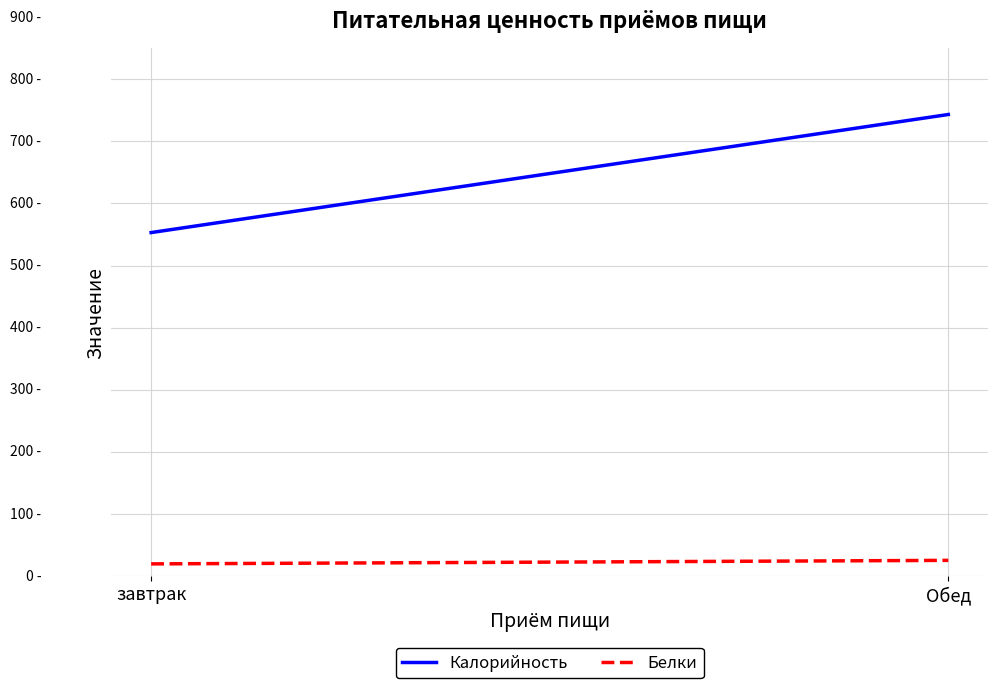

What is the smallest value displayed?

19.5